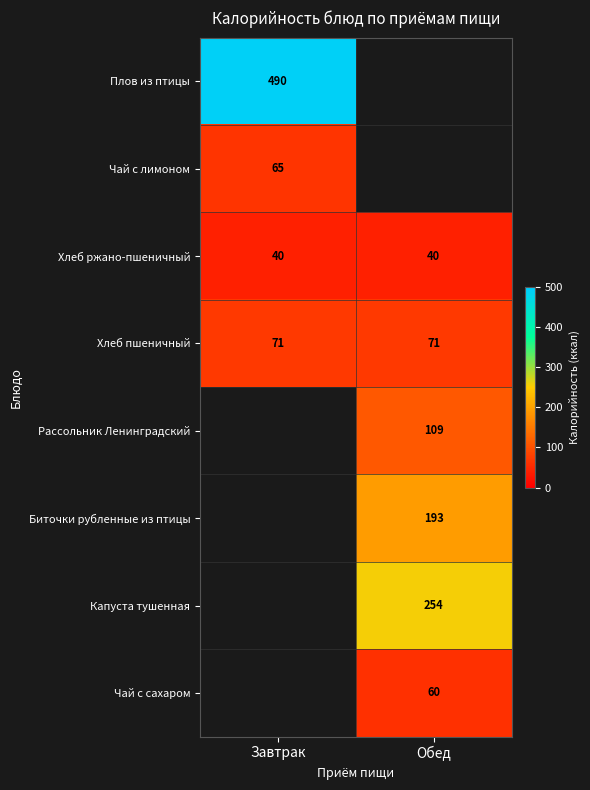

What is the smallest value displayed?

40.0